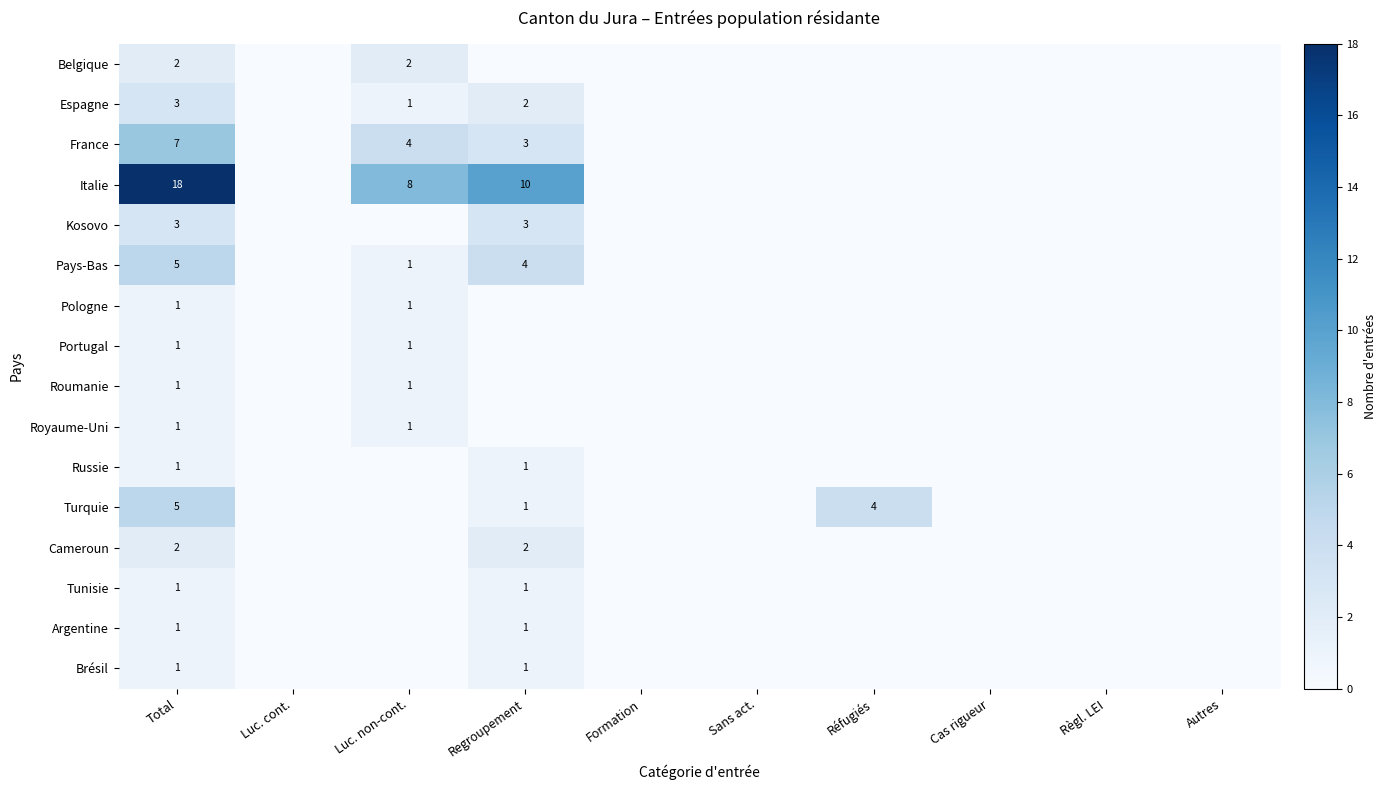

True or false: Espagne has a value of 3 at Total.

True